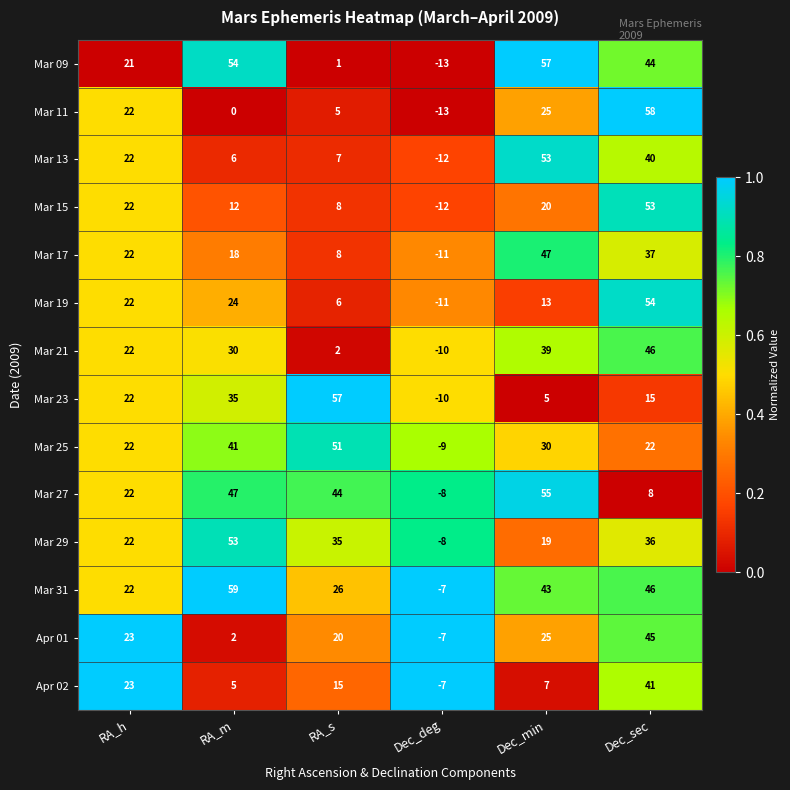

What is the average value of the Mar 31 series?

32